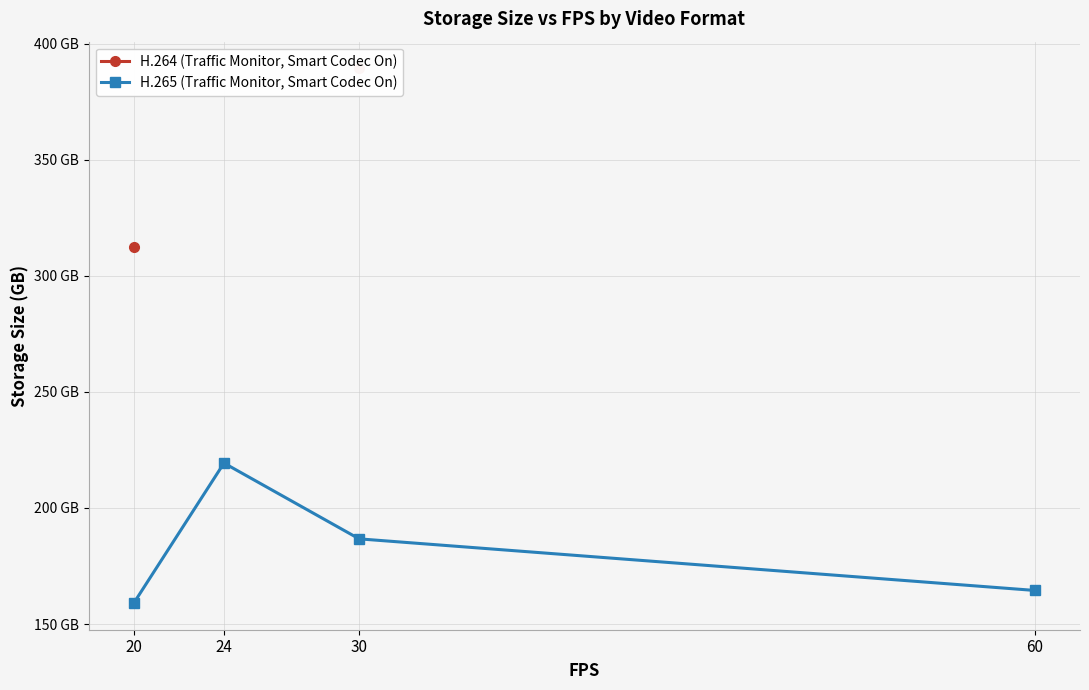

True or false: H.264 (Traffic Monitor, Smart Codec On) and H.265 (Traffic Monitor, Smart Codec On) cross at least once.

False